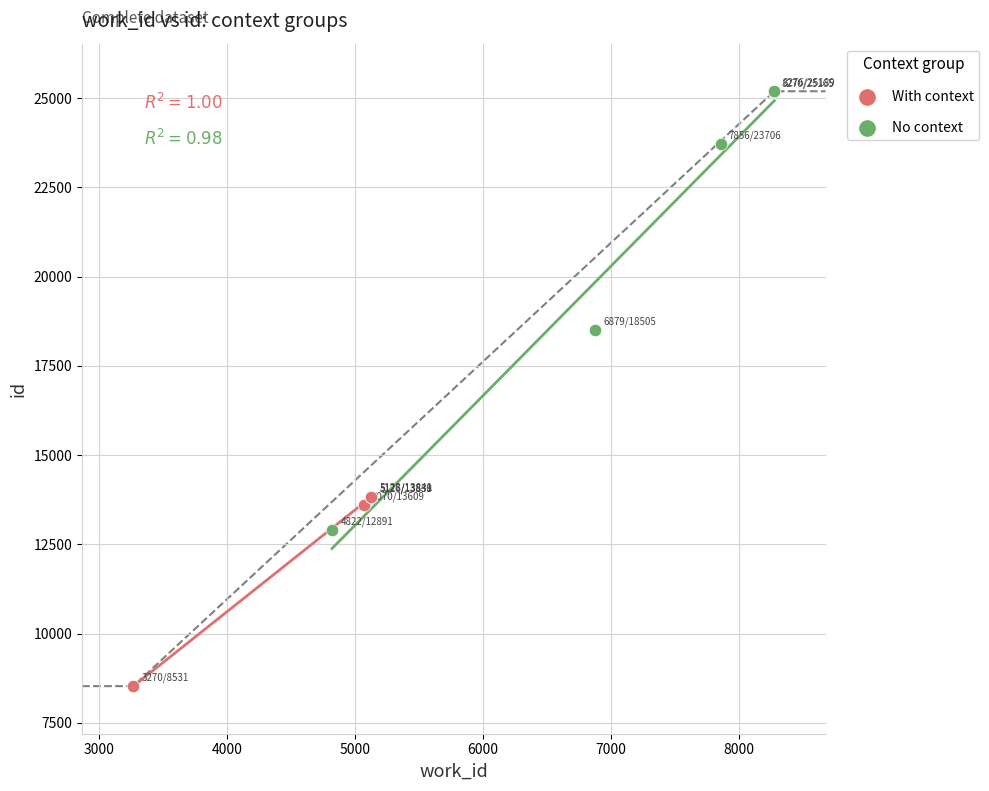

Which series reaches the maximum Y coordinate?

No context